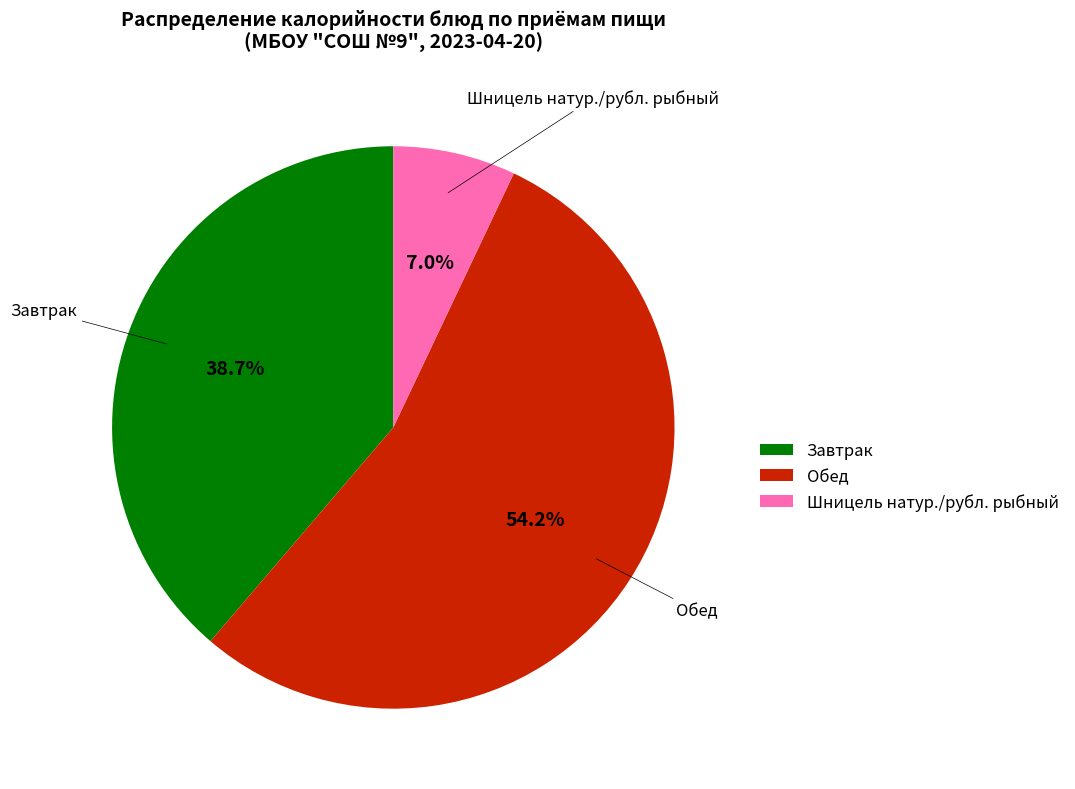

Combined, do Обед and Завтрак account for over 50%?

Yes